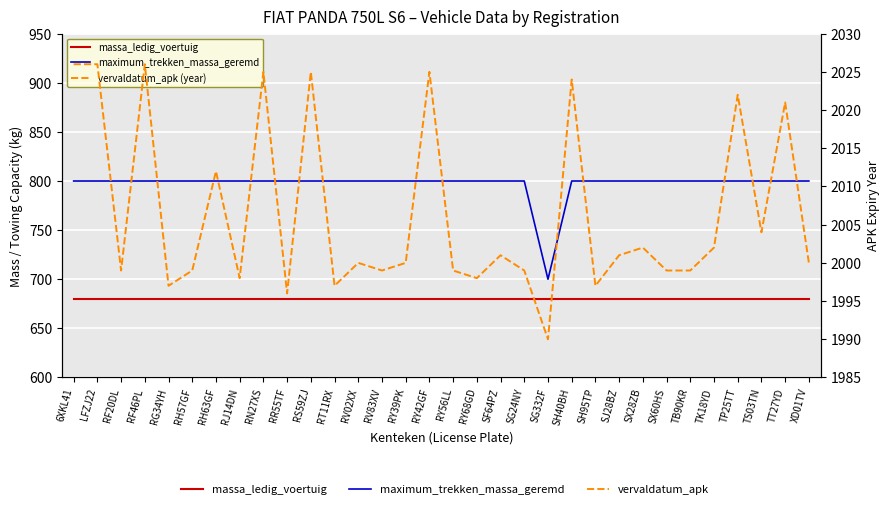

What is the smallest value displayed?

680